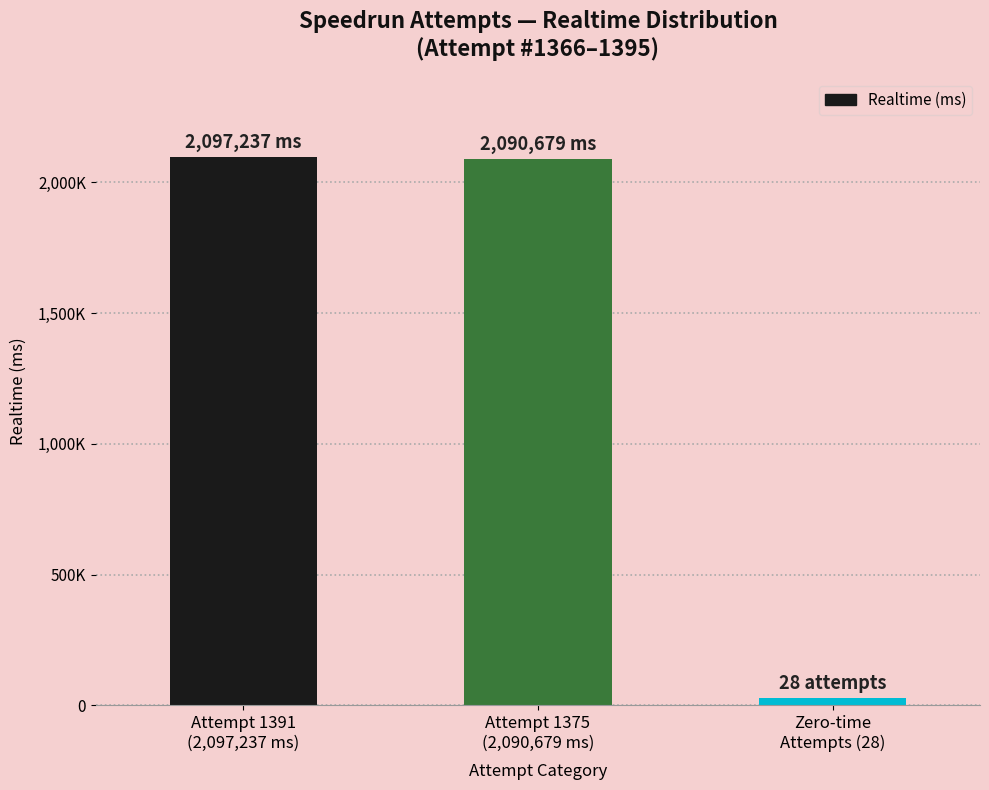

Between Attempt 1391
(2,097,237 ms) and Attempt 1375
(2,090,679 ms), which is larger?

Attempt 1391
(2,097,237 ms)